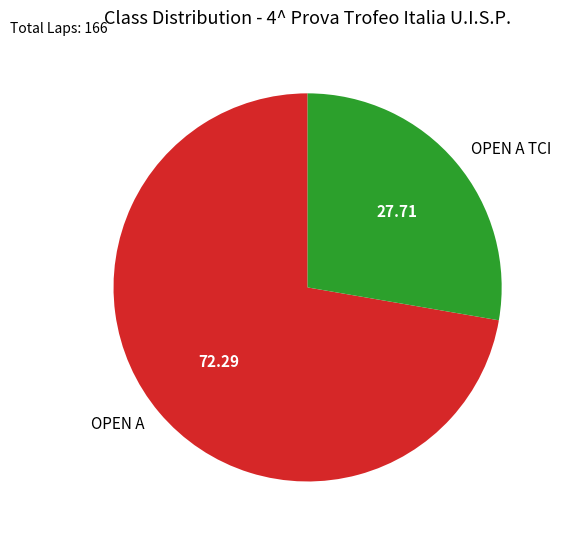

Which slice is the smallest?

OPEN A TCI